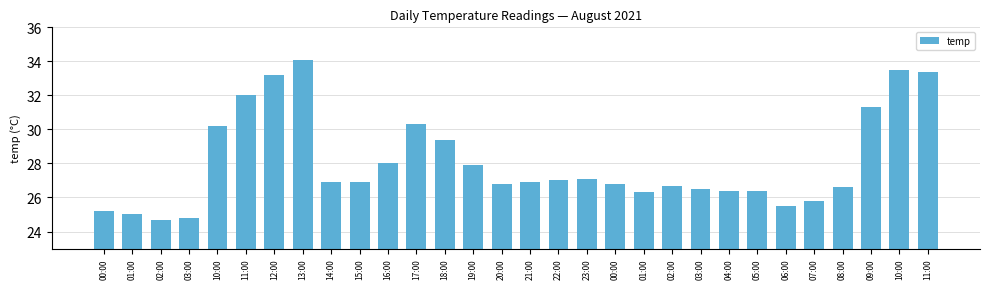

What is the average value?

28.1